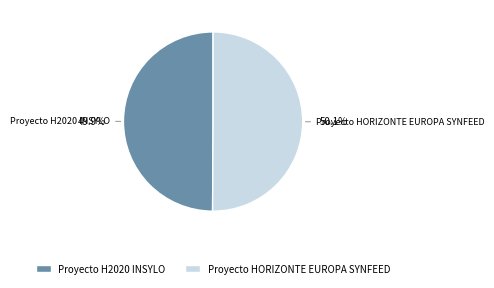

What percentage do Proyecto HORIZONTE EUROPA SYNFEED and Proyecto H2020 INSYLO together represent?

100.0%